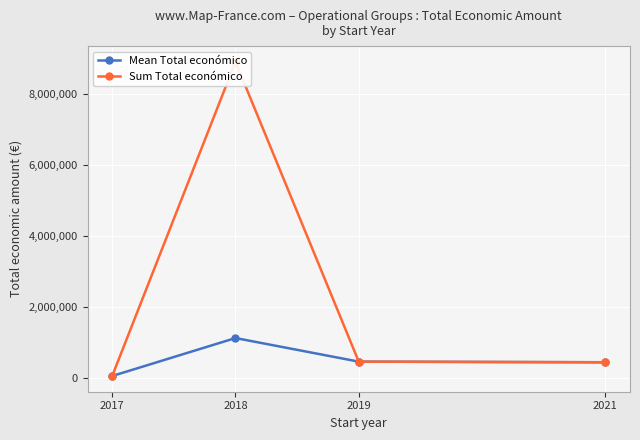

What is the difference between the Sum Total económico values at 2021 and 2019?

17338.0